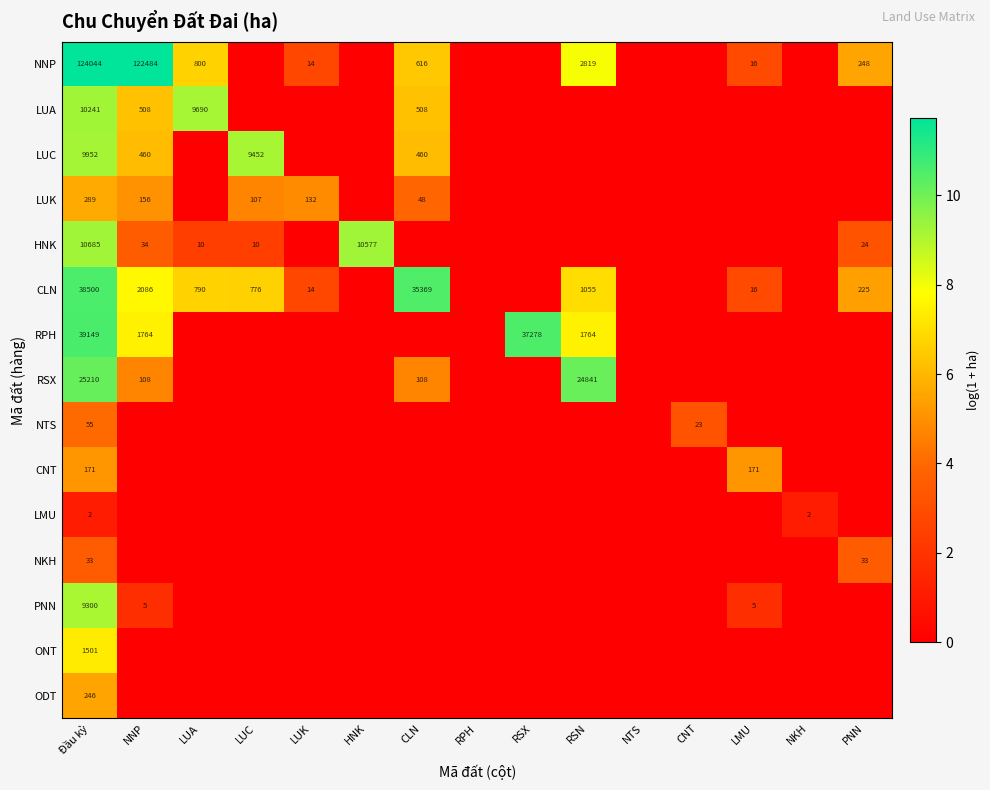

The value of NKH at PNN is 14. True or false?

False